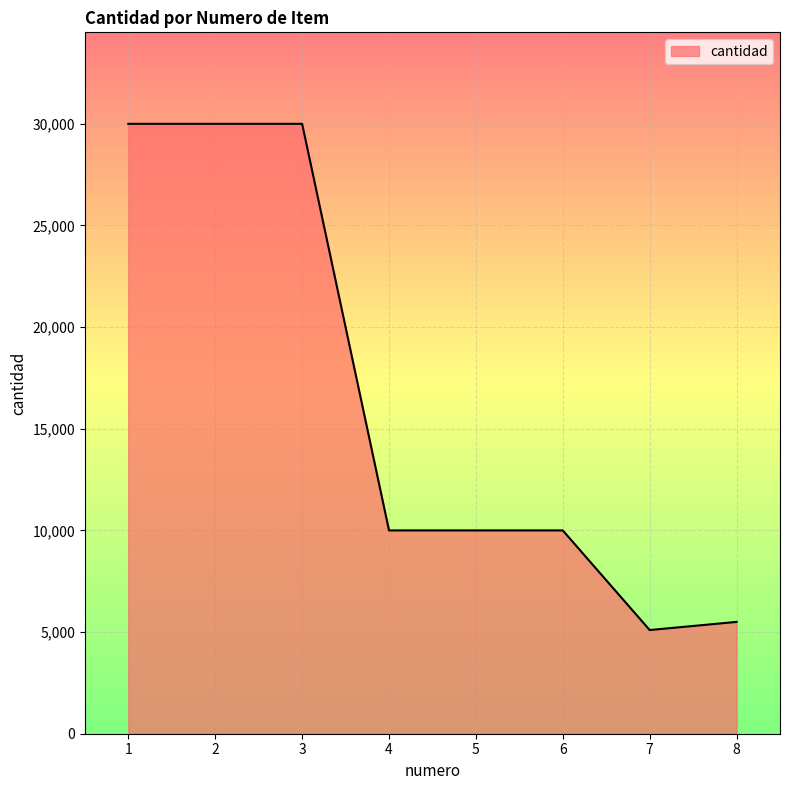

Reading left to right, transcribe all the data shown in this chart.

30000	30000	30000	10000	10000	10000	5100	5500